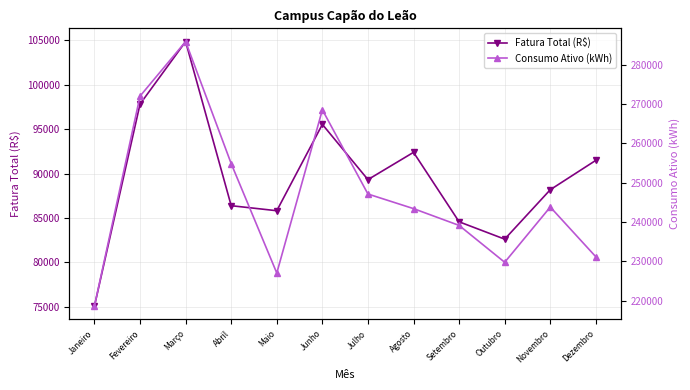

Which label corresponds to the largest value in the chart?

Março